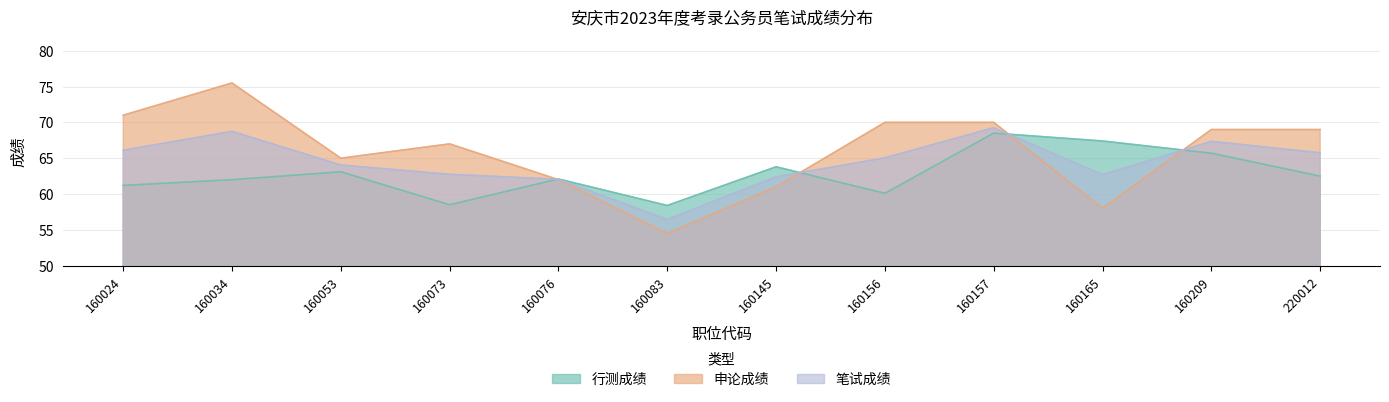

Is it true that 申论成绩 equals 31.8 at 220012?

False